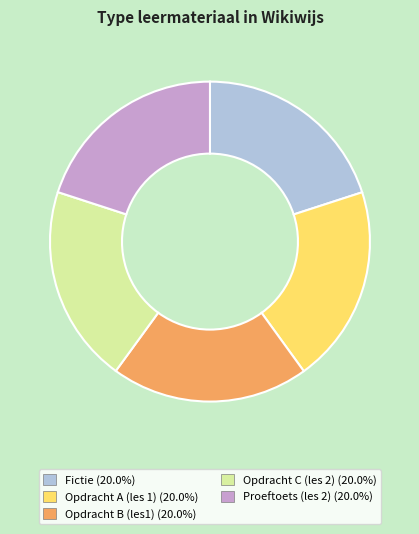

Do Opdracht B (les1) and Fictie together represent more than half of the pie?

No